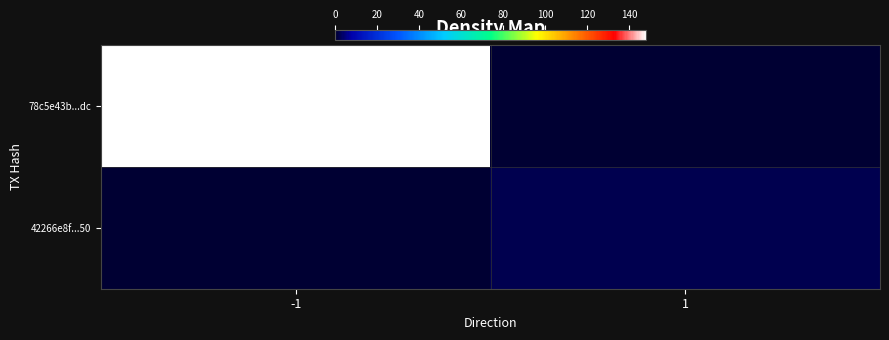

What is the difference between the highest and lowest values at 1?

2